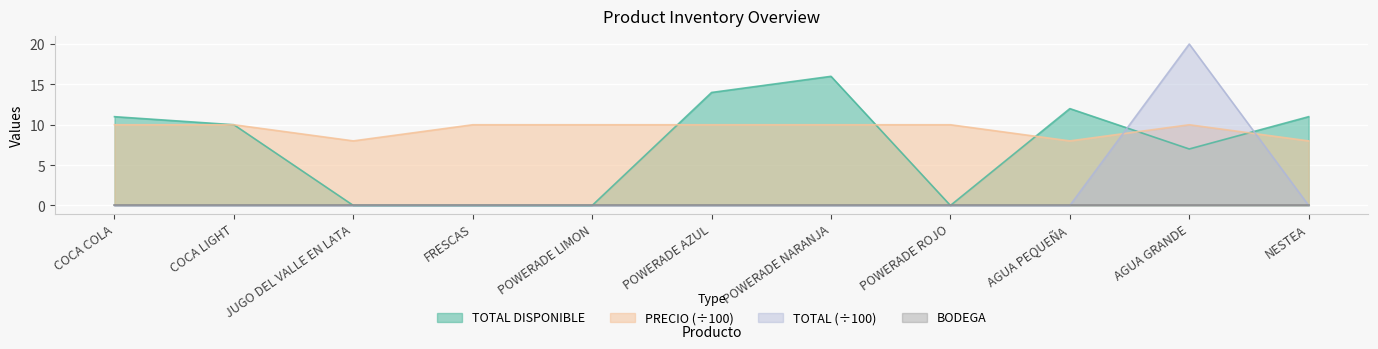

Which series has the largest range (max minus min)?

TOTAL (÷100)